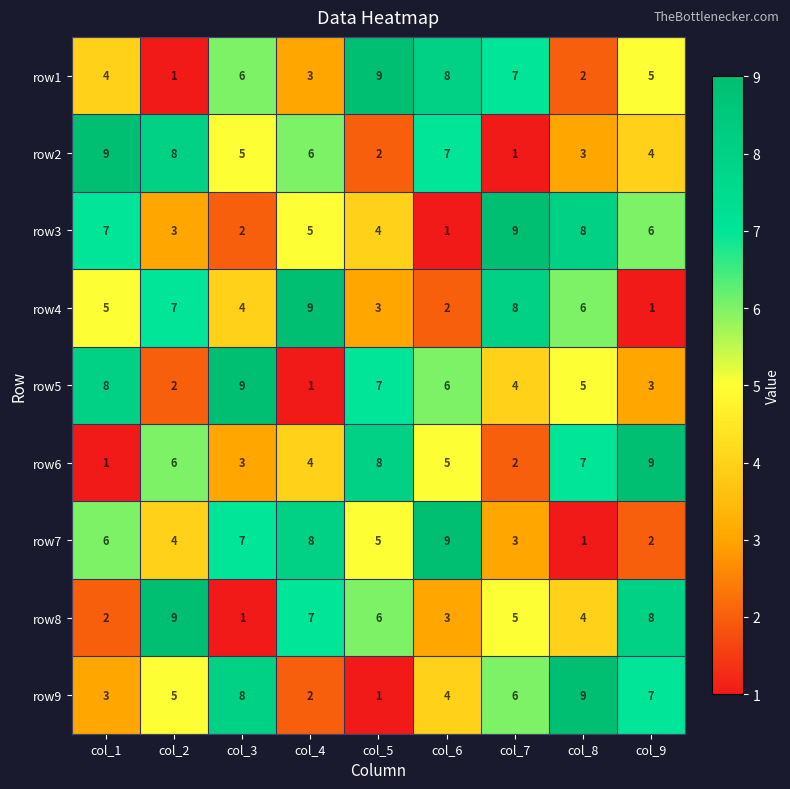

What value does the row5 series have at col_6?

6